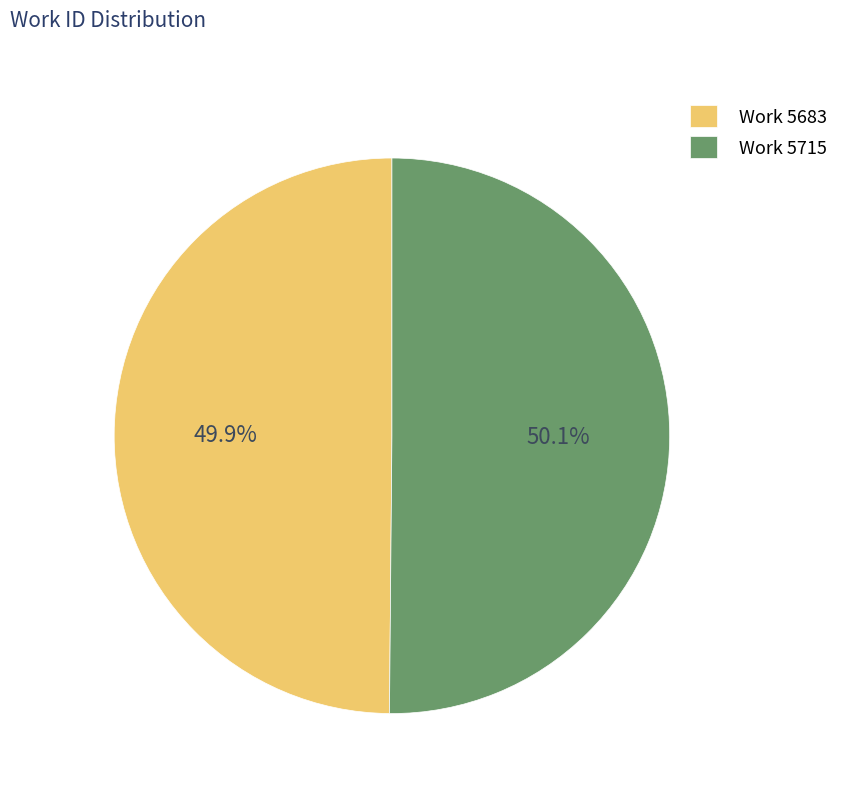

Does any single category account for the majority?

Yes